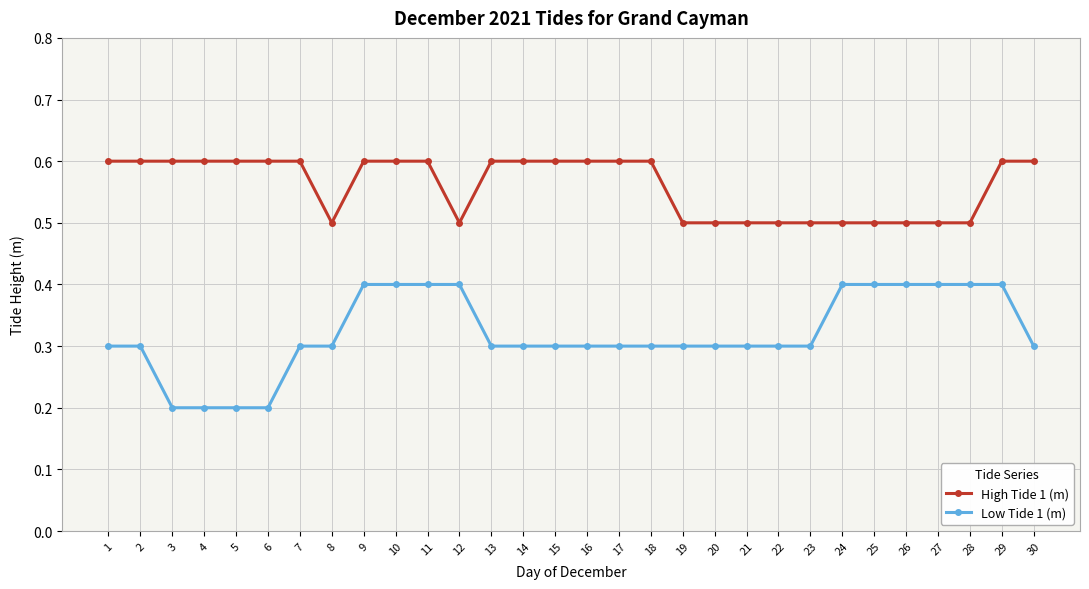

What is the difference between the second highest and minimum values in the Low Tide 1 (m) series?

0.2